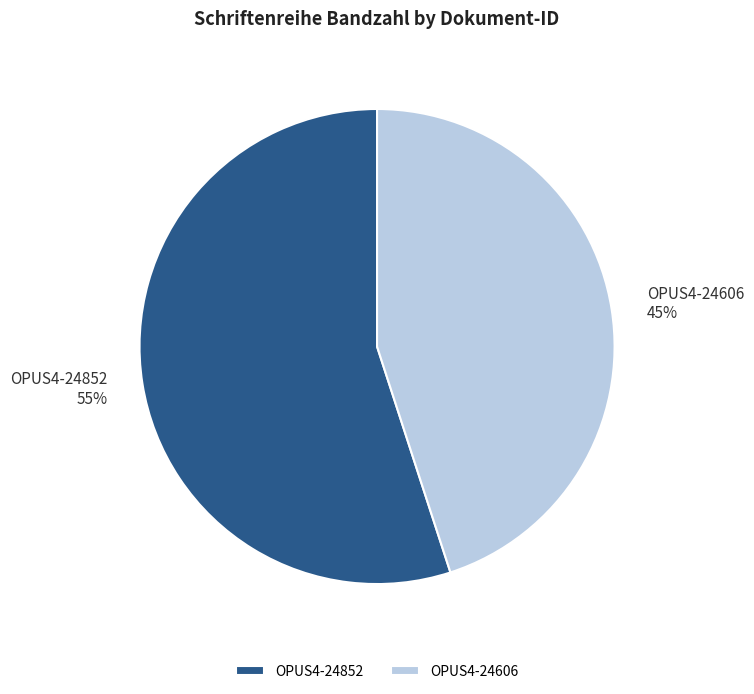

Rank the categories by value from lowest to highest.

OPUS4-24606, OPUS4-24852